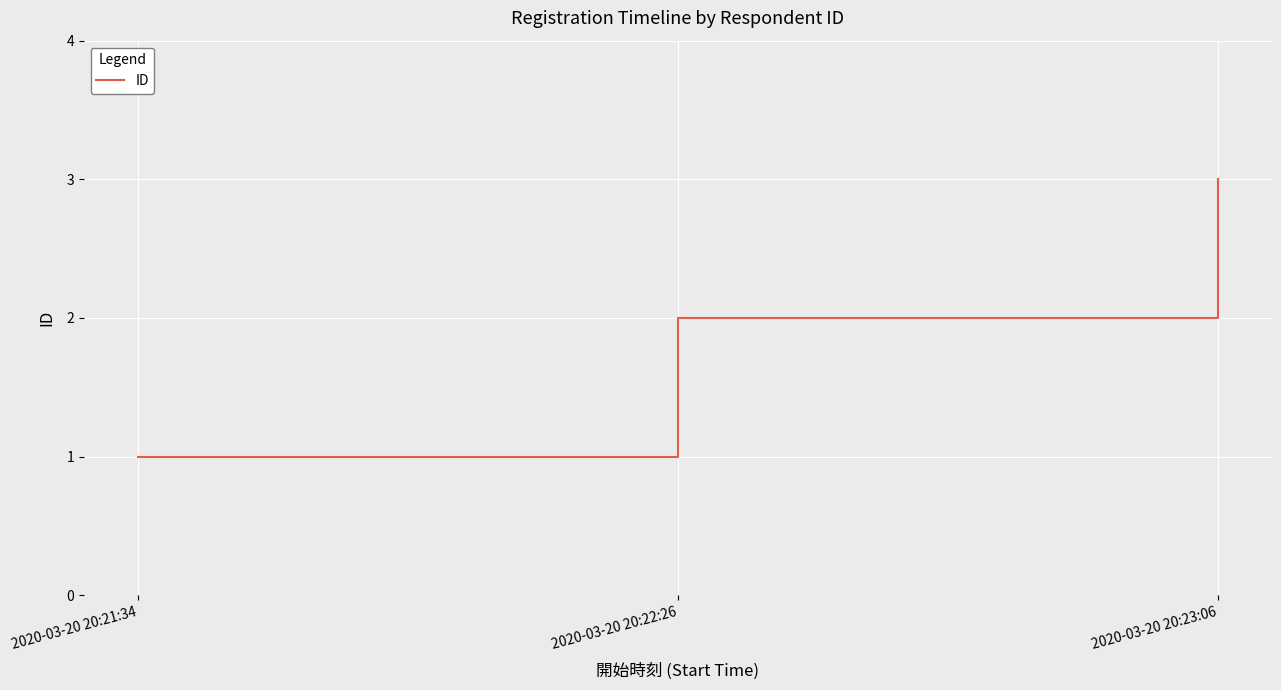

The chart shows a value of 1 at 2020-03-20 20:22:26. True or false?

False